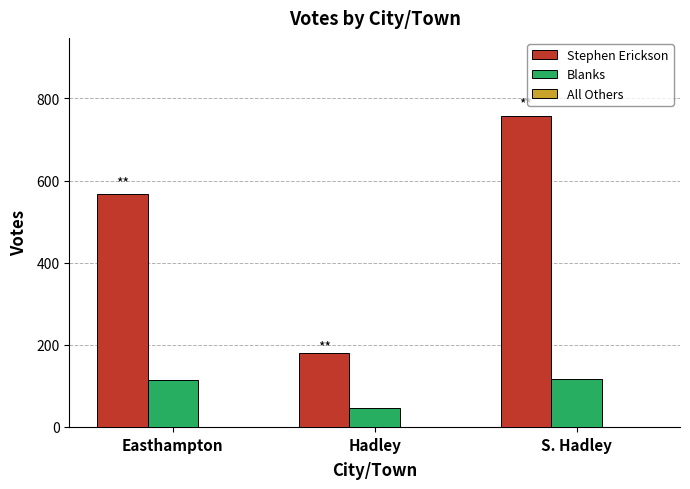

The value of Stephen Erickson at Hadley is 277. True or false?

False